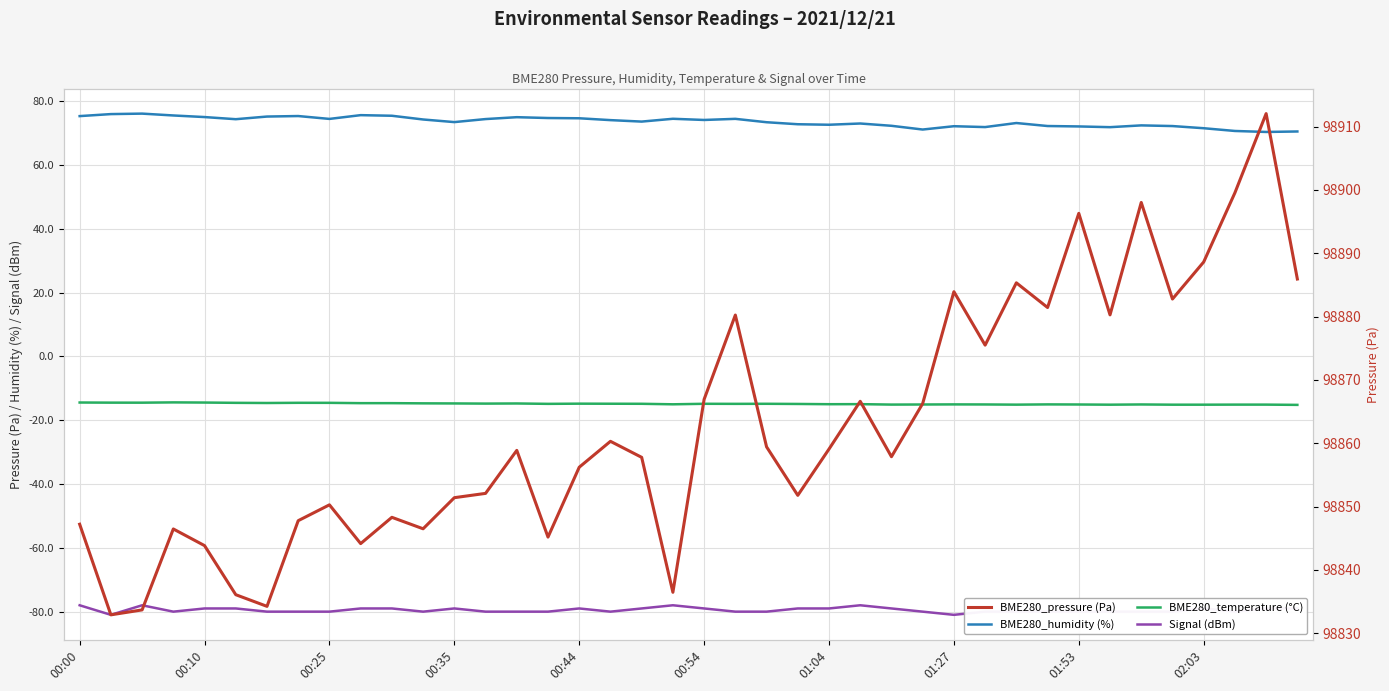

What are all the series names shown in the legend?

BME280_humidity (%), Signal (dBm), BME280_temperature (°C), BME280_pressure (Pa)